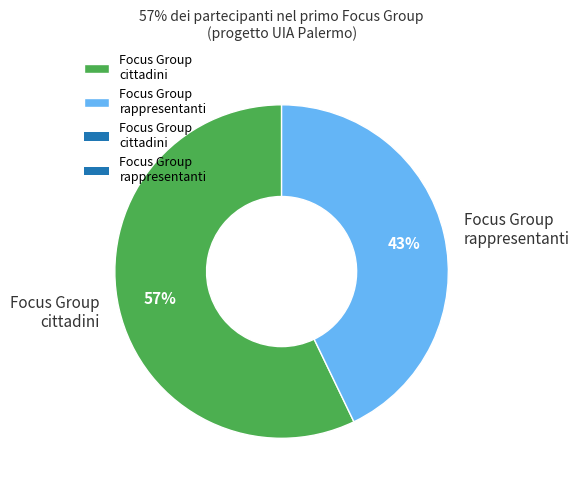

Rank the categories by value from highest to lowest.

Focus Group cittadini, Focus Group rappresentanti